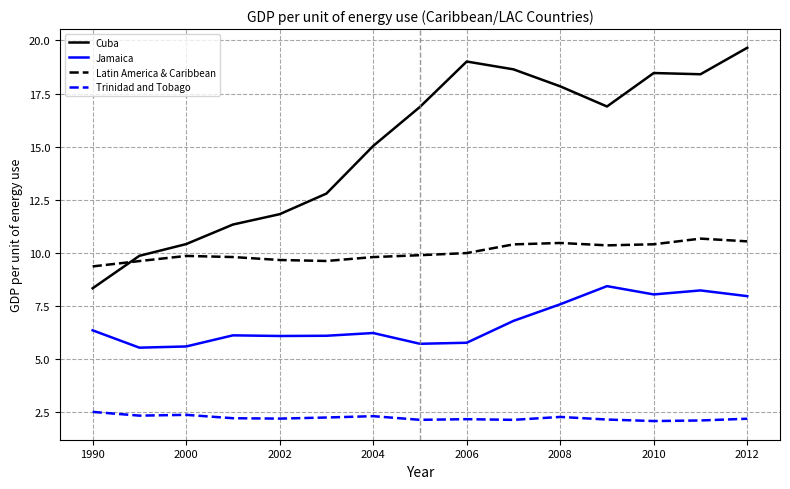

What is the minimum value for Trinidad and Tobago?

2.1